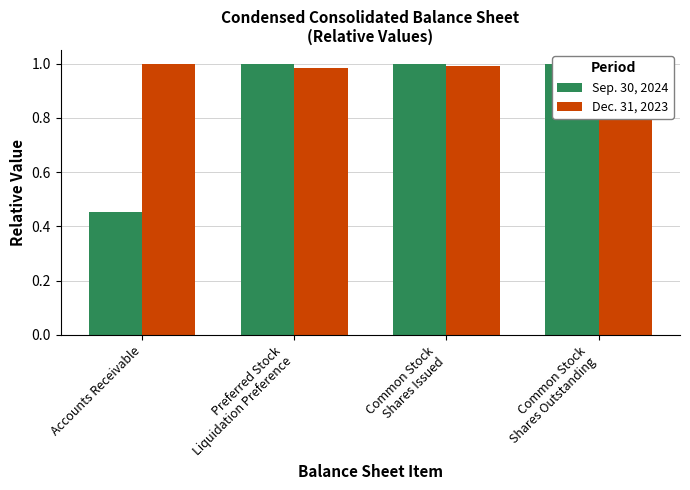

What is the sum of all Dec. 31, 2023 values?

4.0